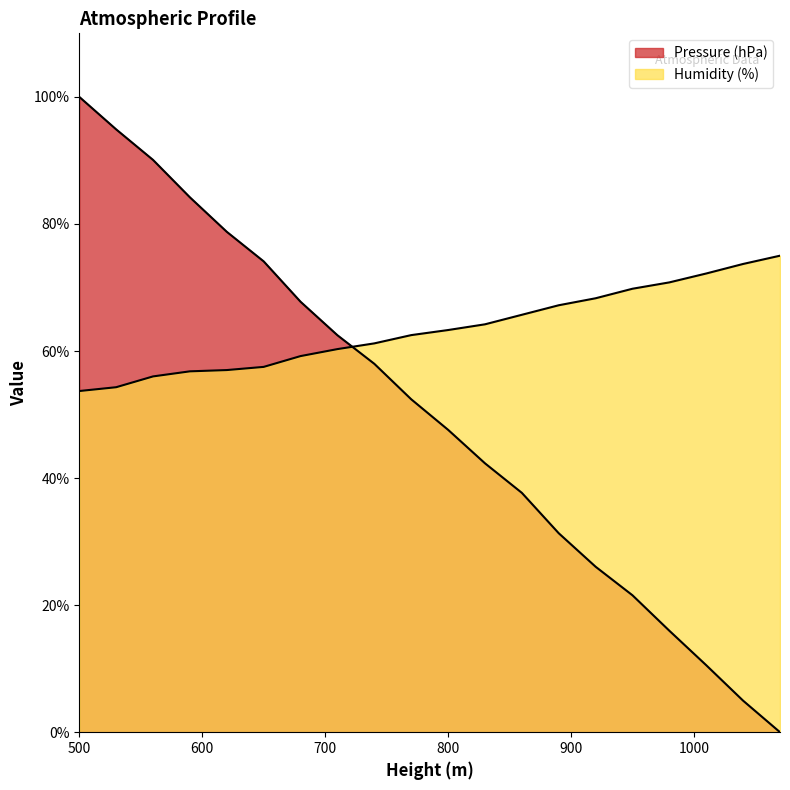

Where does the Humidity (%) series first go above 63?

800